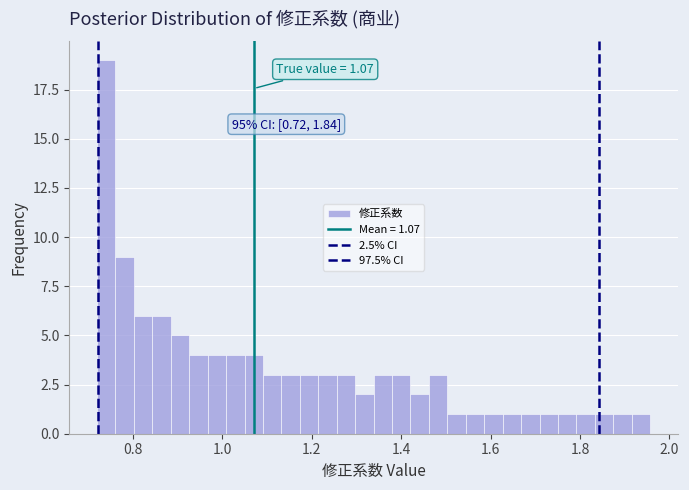

Around what value on the x-axis is the tallest bar? Give the approximate position of its centre, as read against the axis.

0.74